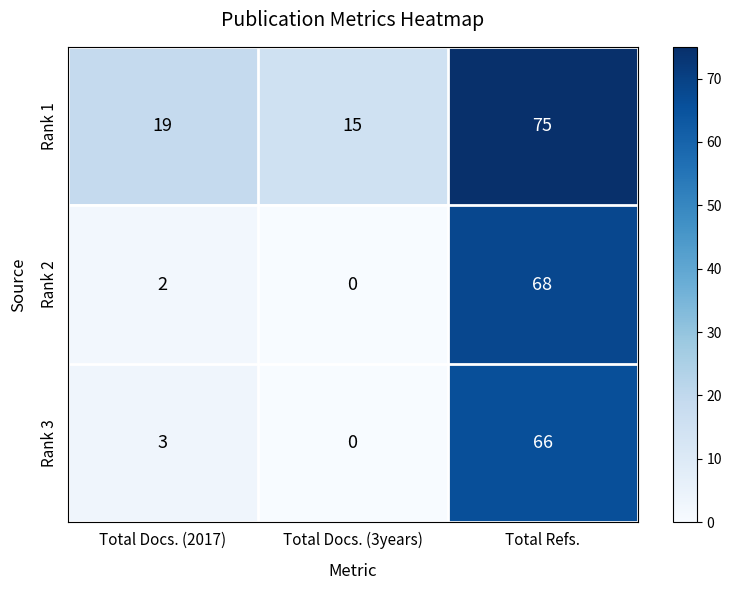

What is the greatest value displayed?

75